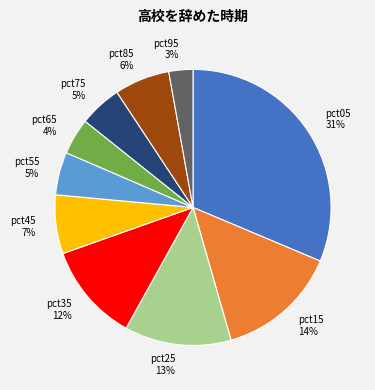

Is there any slice that represents more than half of the pie?

No